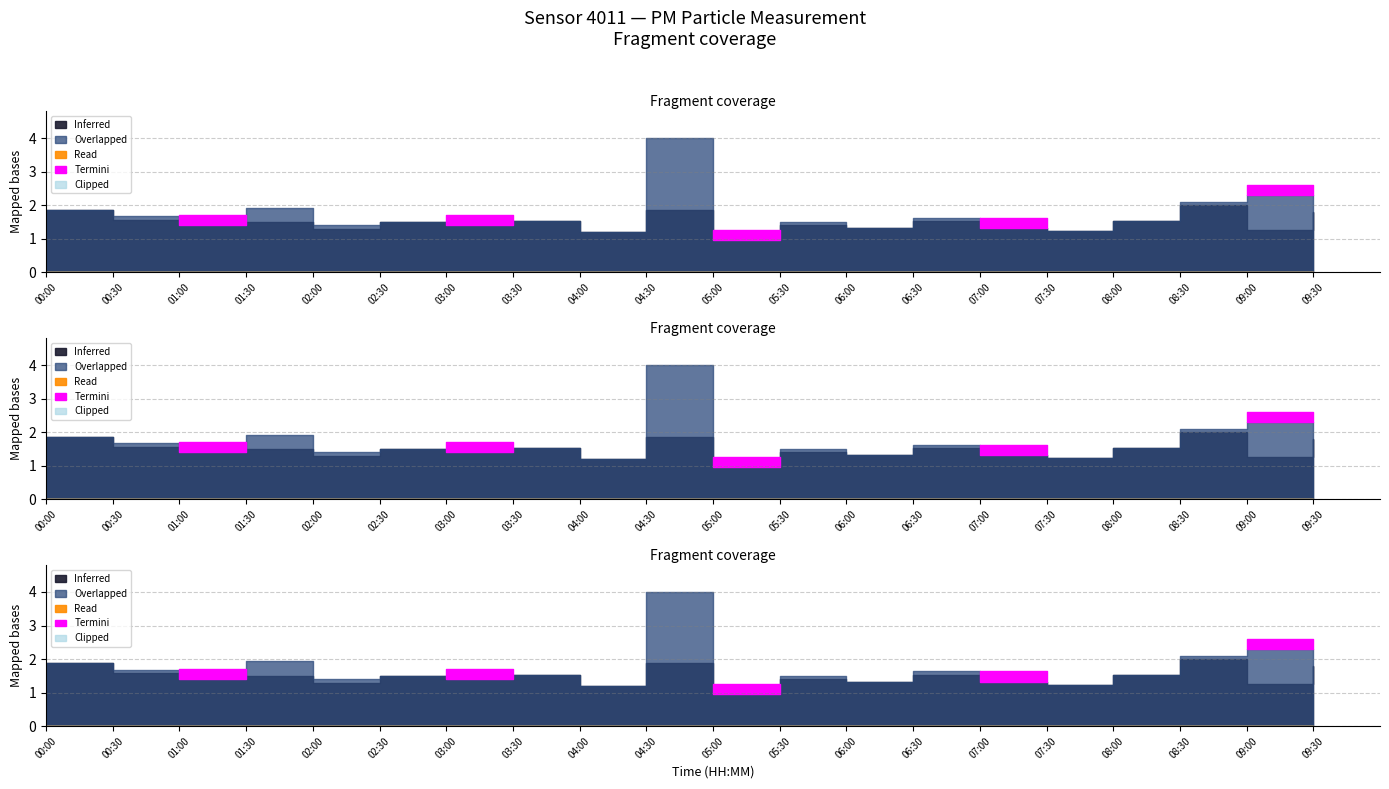

Reading right to left, list all the values displayed in this chart.

P1: 1.9	2.3	2.1	1.5	1.2	1.3	1.6	1.3	1.5	1.0	4.0	1.2	1.5	1.4	1.5	1.4	1.9	1.4	1.7	1.9
P2: 1.8	1.3	2.0	1.5	1.2	1.3	1.5	1.3	1.4	1.0	1.9	1.2	1.5	1.4	1.5	1.3	1.5	1.4	1.6	1.9